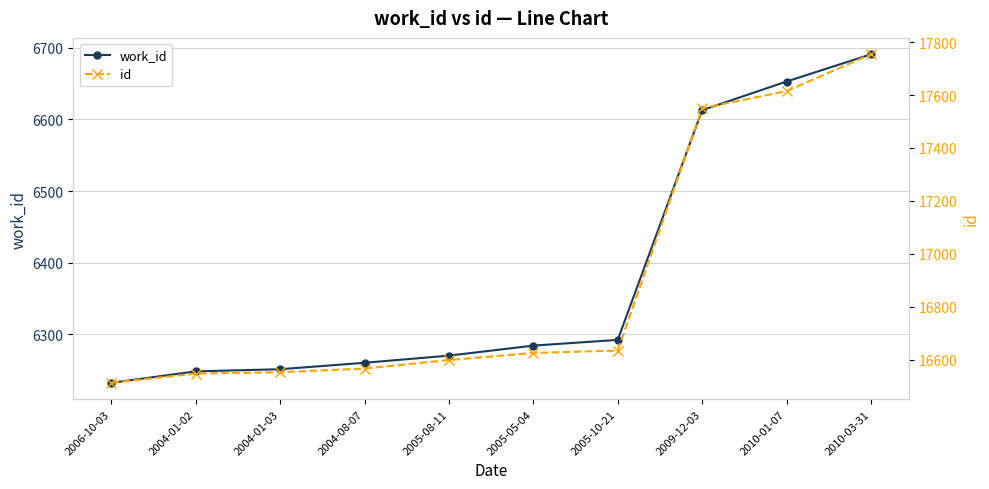

Rank the series by their average value, from lowest to highest.

work_id, id